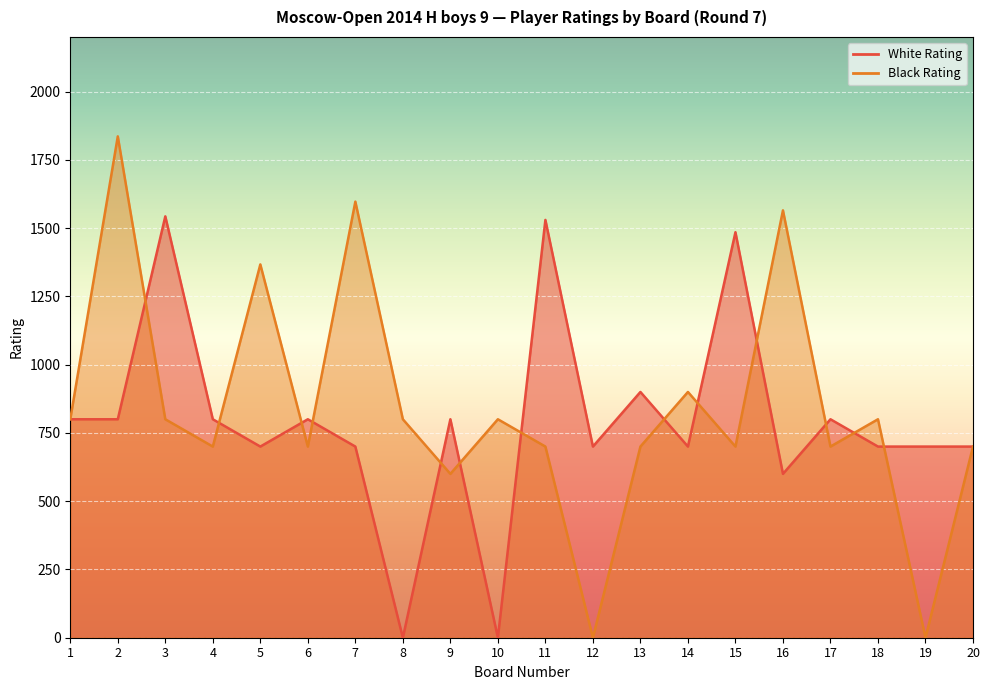

Is it true that White Rating equals 700 at 12?

True